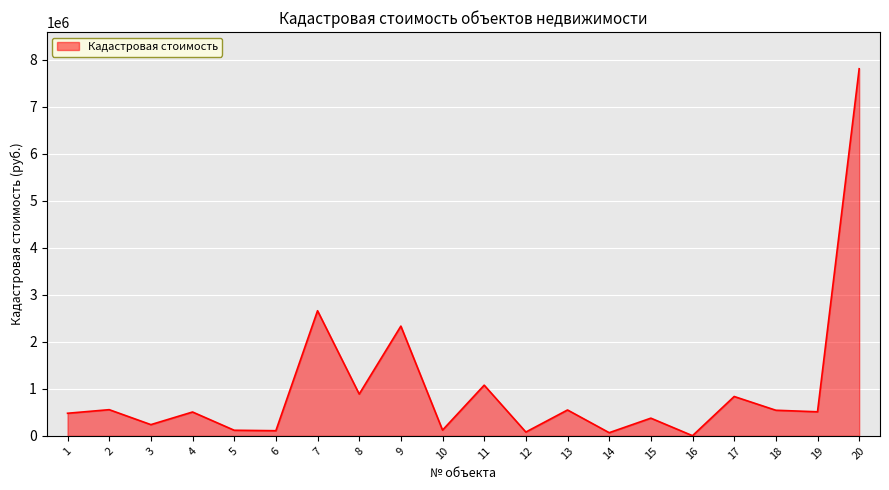

What is the difference between the values at 20 and 1?

7326383.3